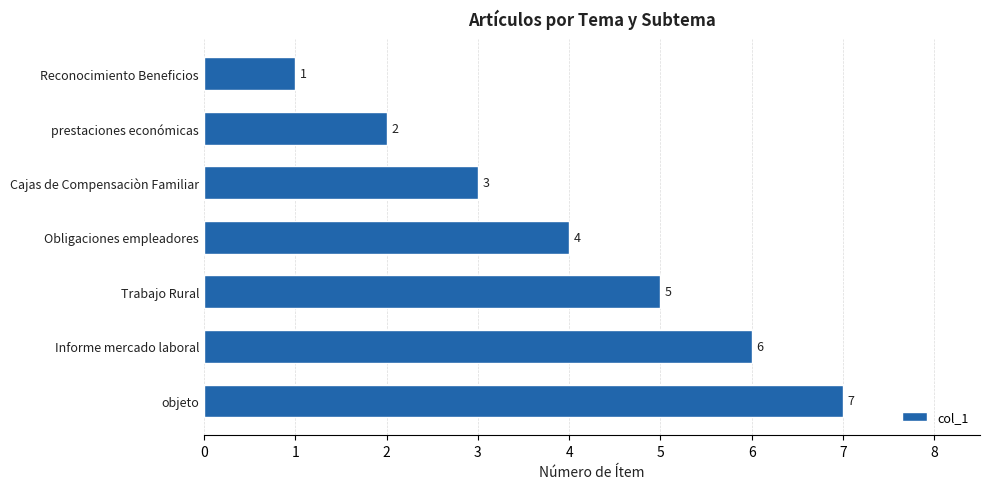

How many values are between 2 and 6?

5